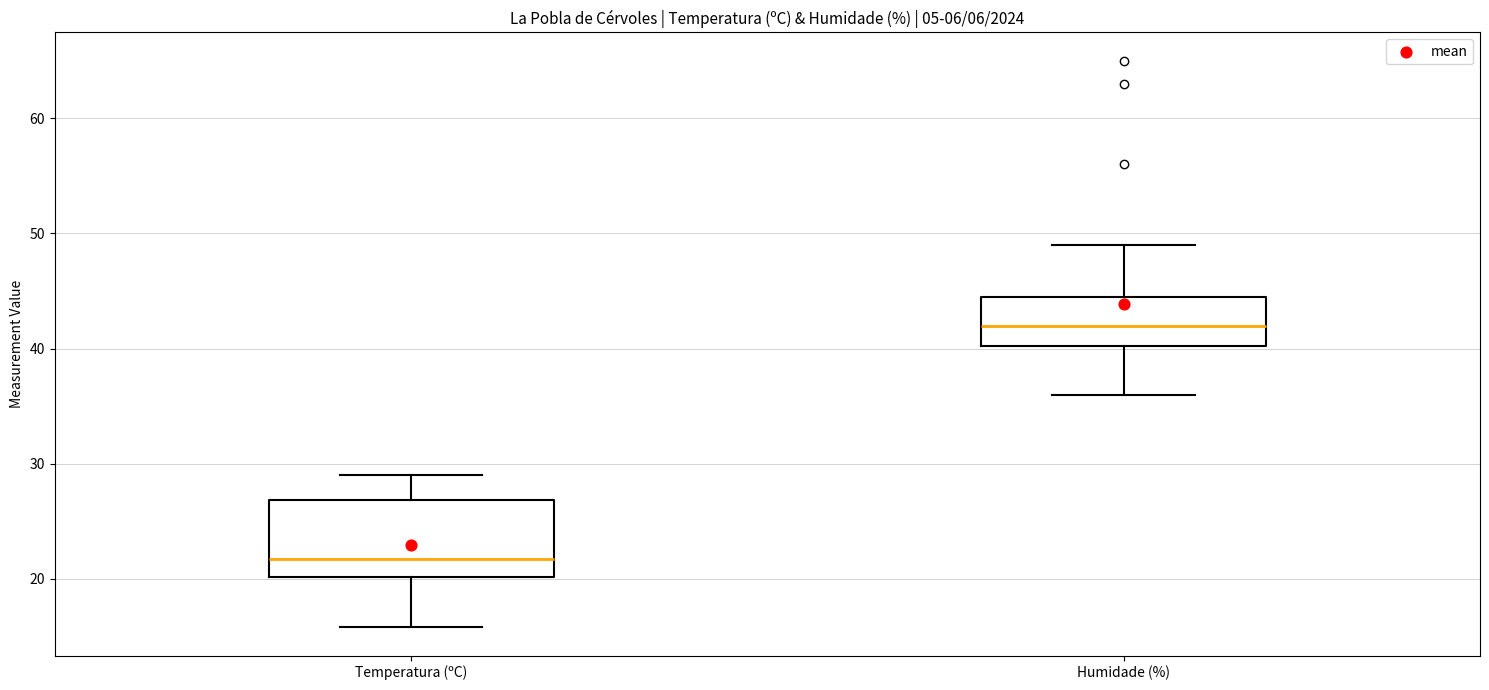

Comparing the boxes themselves (not the whiskers), which one is the tallest?

Temperatura (ºC)